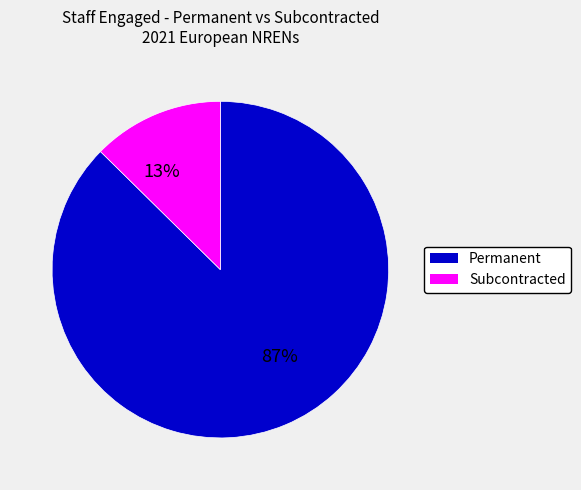

Does any single category account for the majority?

Yes